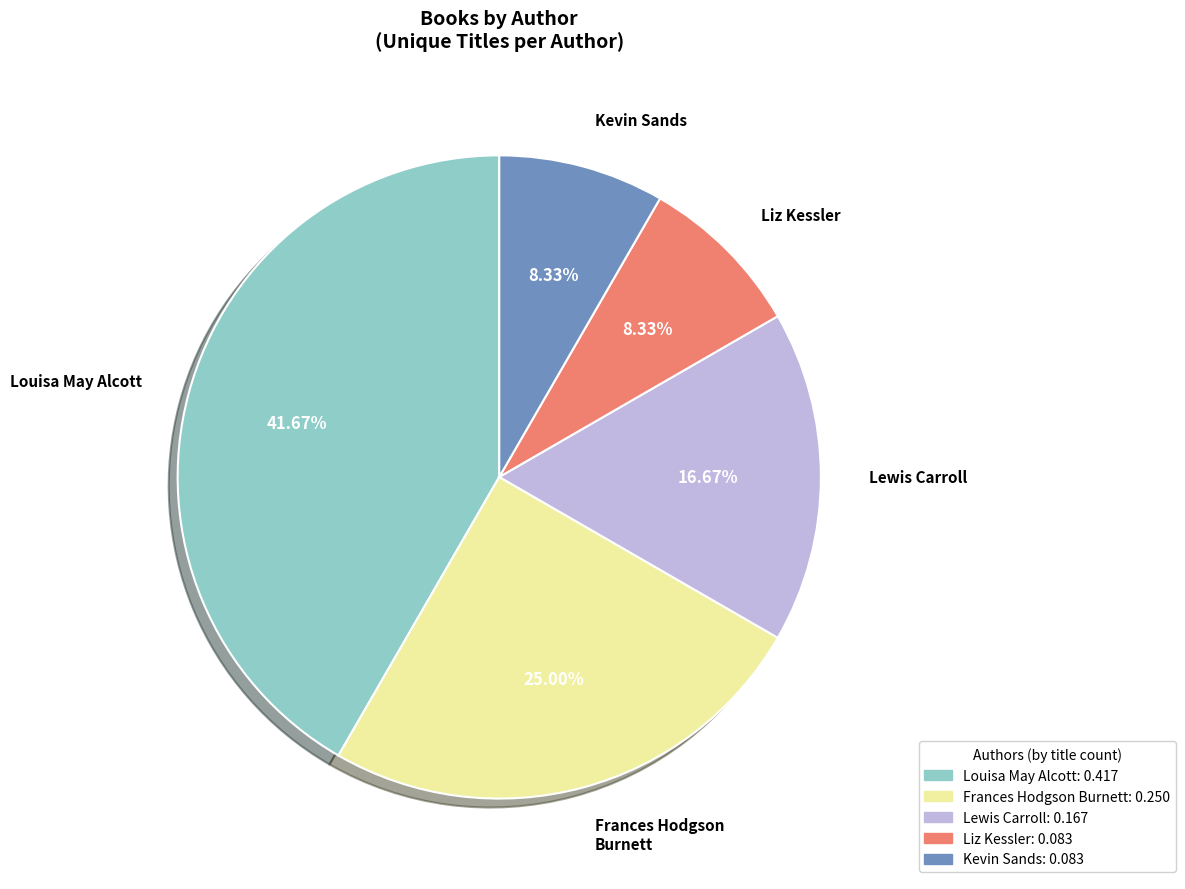

Does Liz Kessler represent more than half of the total?

No